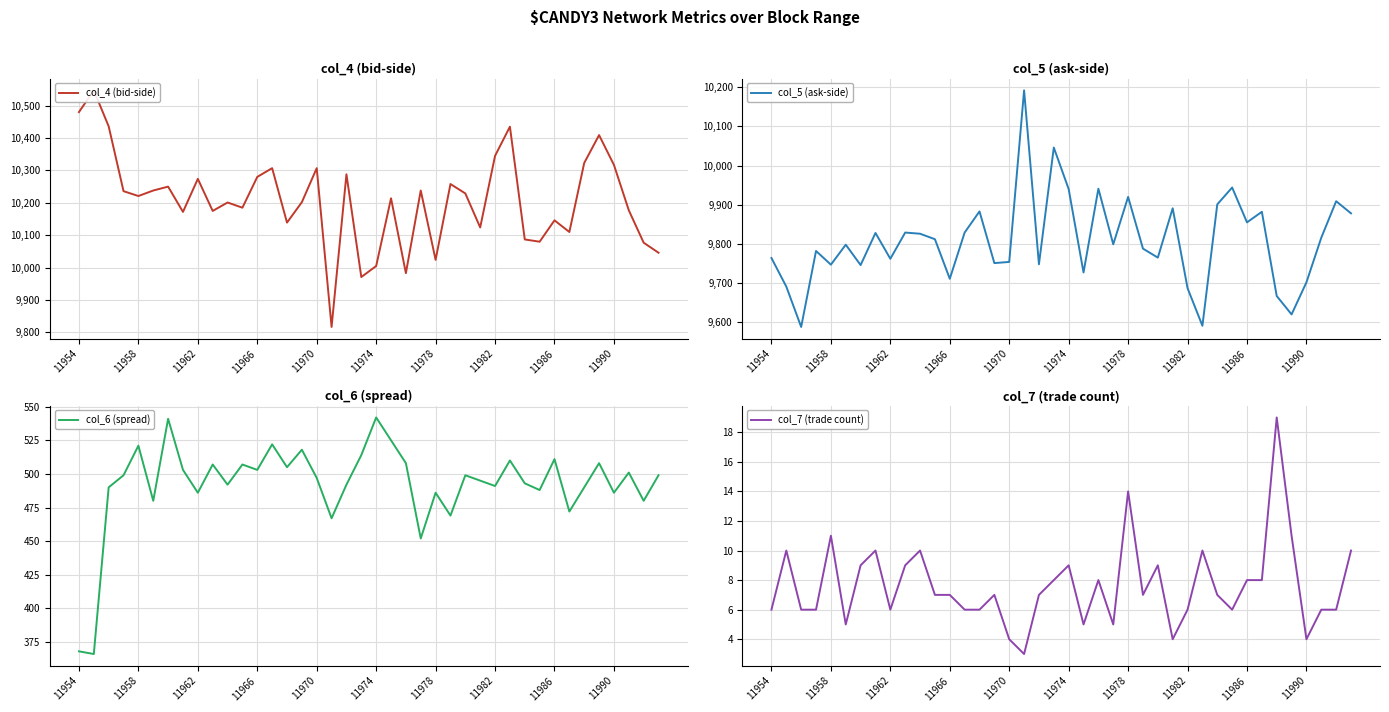

What is the value of the col_5 (ask-side) point at the 16th from the left?

9751